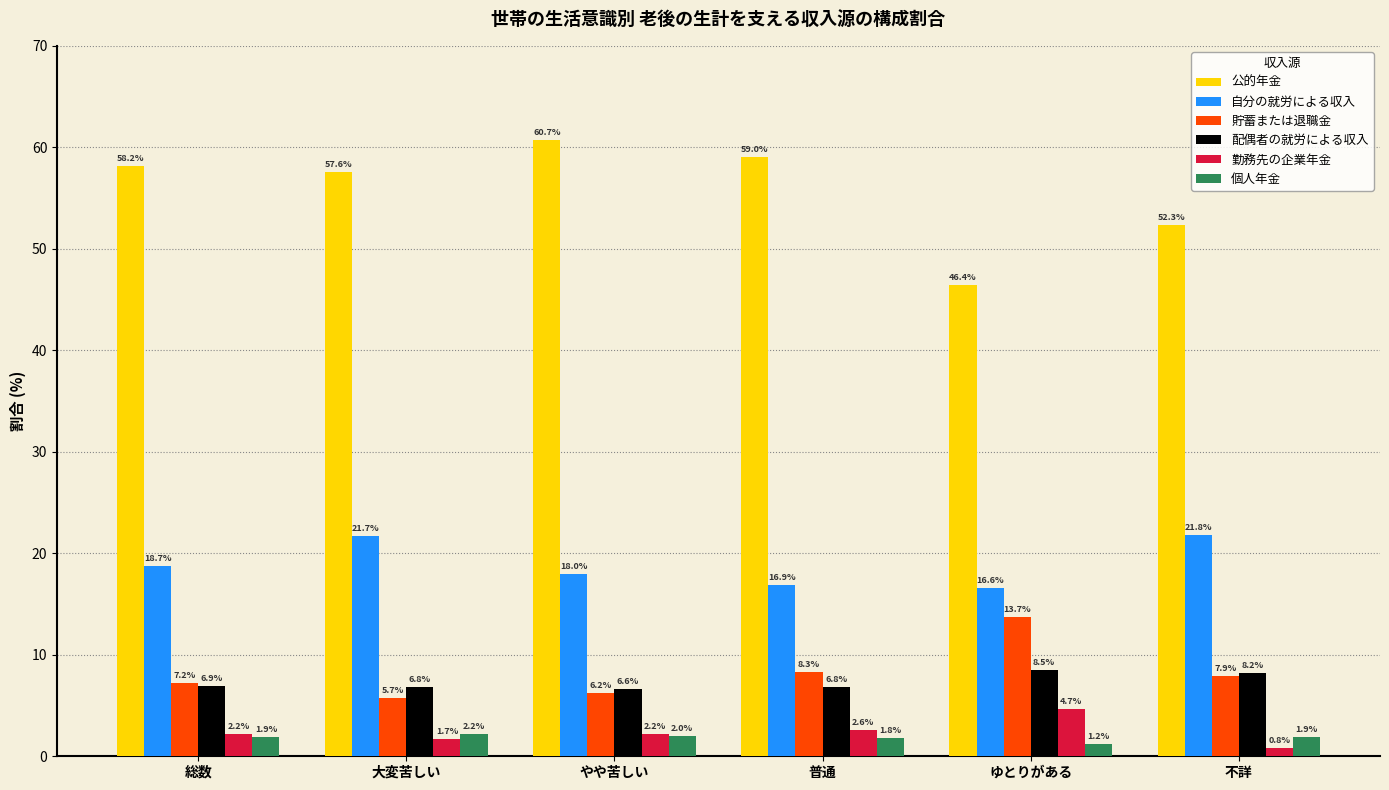

What is the highest value of the 貯蓄または退職金 series?

13.7